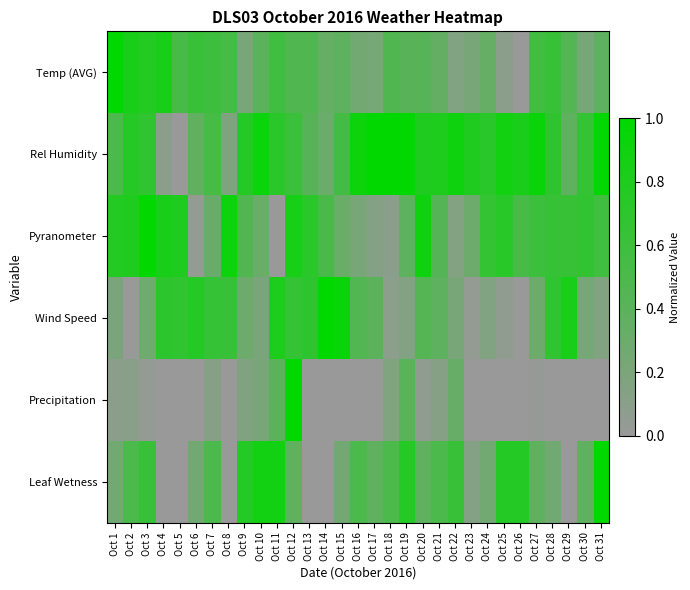

Which series has the largest total across all categories?

Rel Humidity